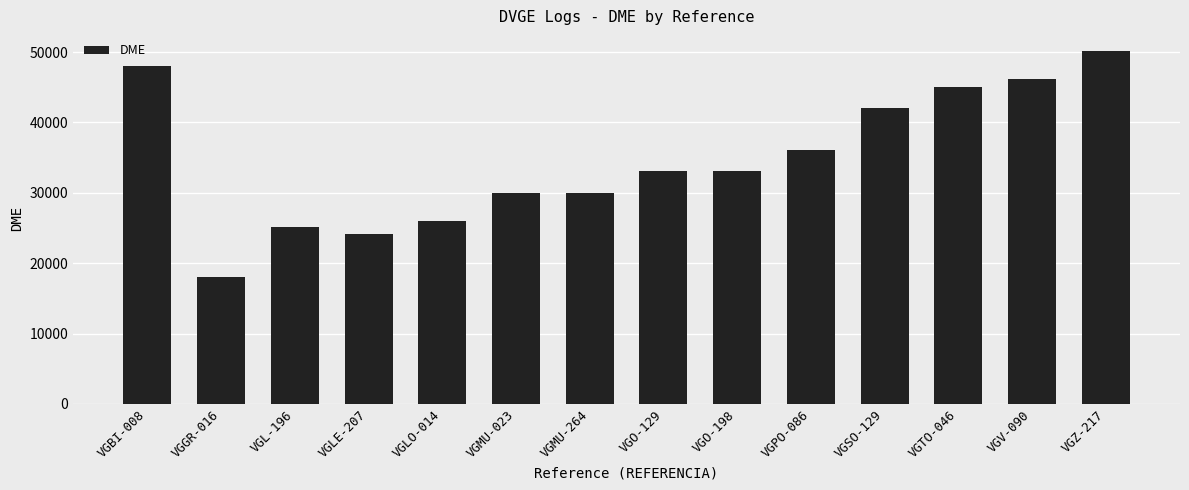

The chart shows a value of 76760 at VGBI-008. True or false?

False